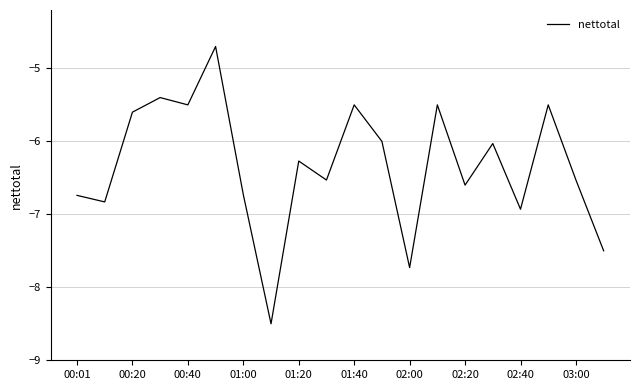

What is the maximum value shown in the chart?

-4.7